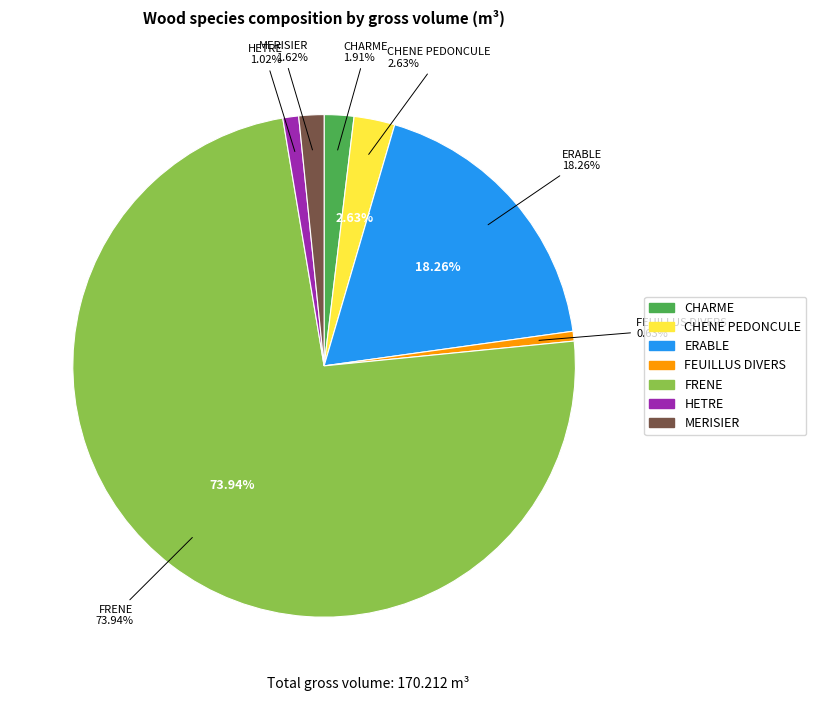

True or false: FRENE accounts for 74% of the total.

True